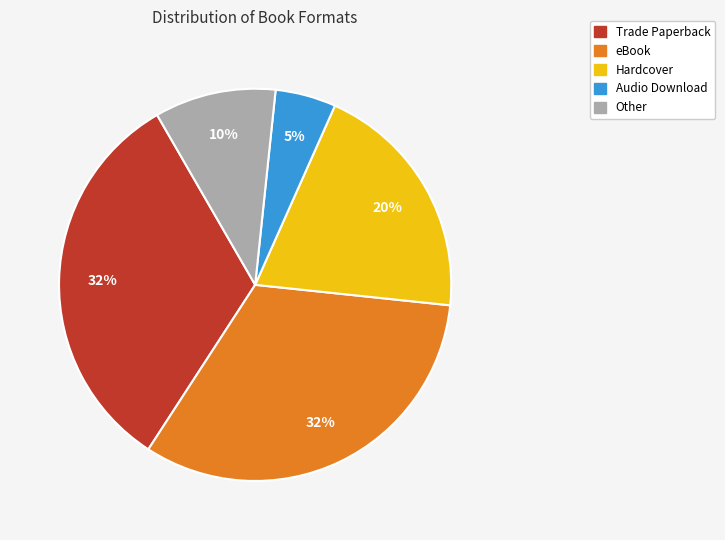

How many segments does this pie chart have?

5